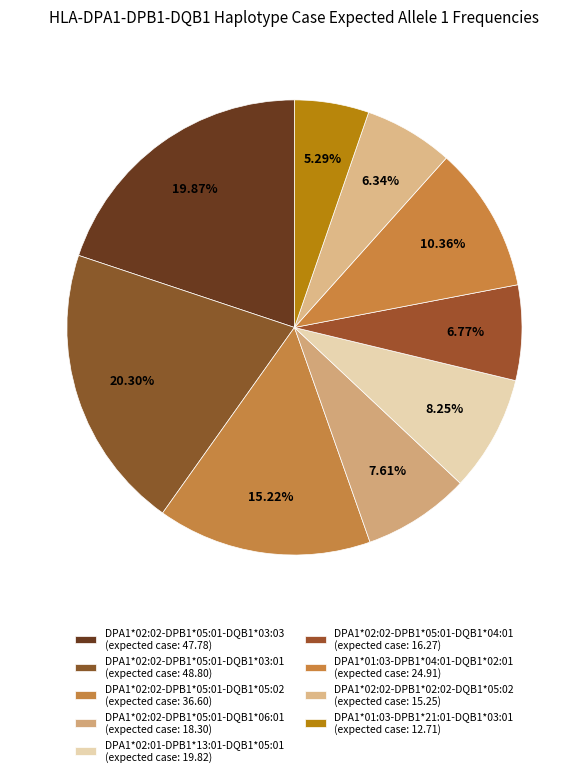

Which category has the smallest portion of the pie?

DPA1*01:03-DPB1*21:01-DQB1*03:01